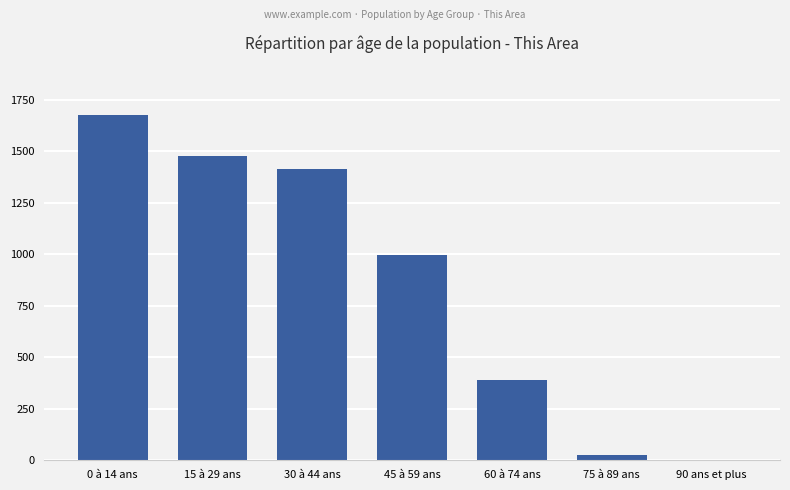

Where is the data nearest to the value 839?

45 à 59 ans